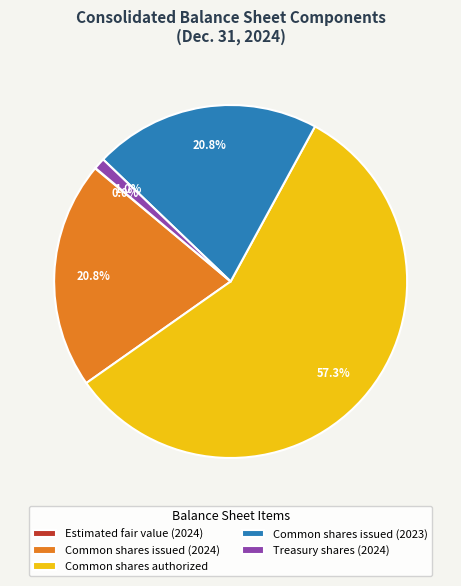

What is the total percentage of Common shares issued (2023) and Common shares issued (2024)?

41.6%